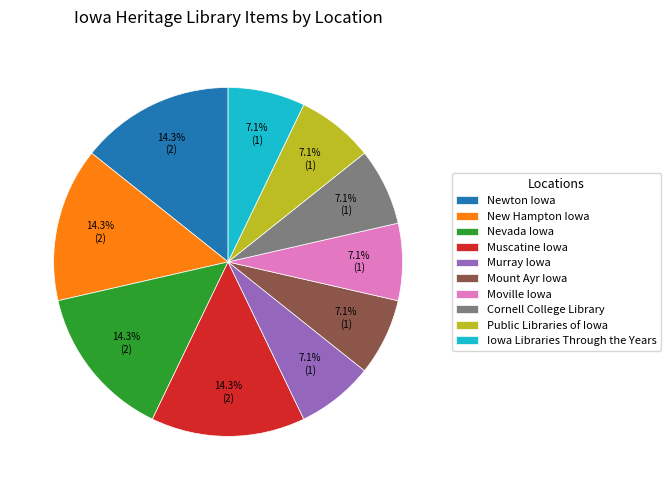

Is there any slice that represents more than half of the pie?

No